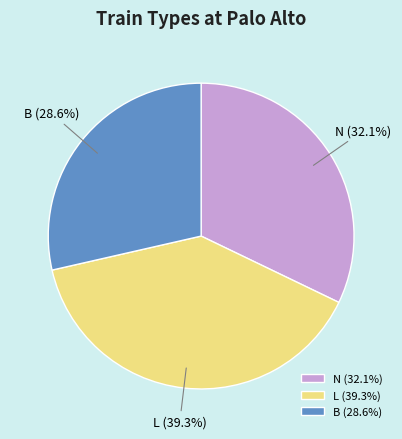

Is it true that L is 25% of the pie?

False